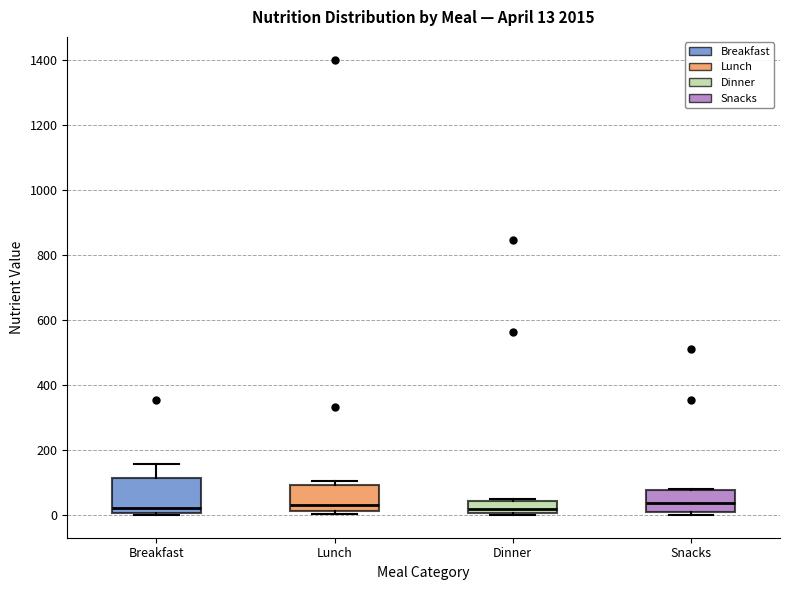

Comparing the boxes themselves (not the whiskers), which one is the tallest?

Breakfast